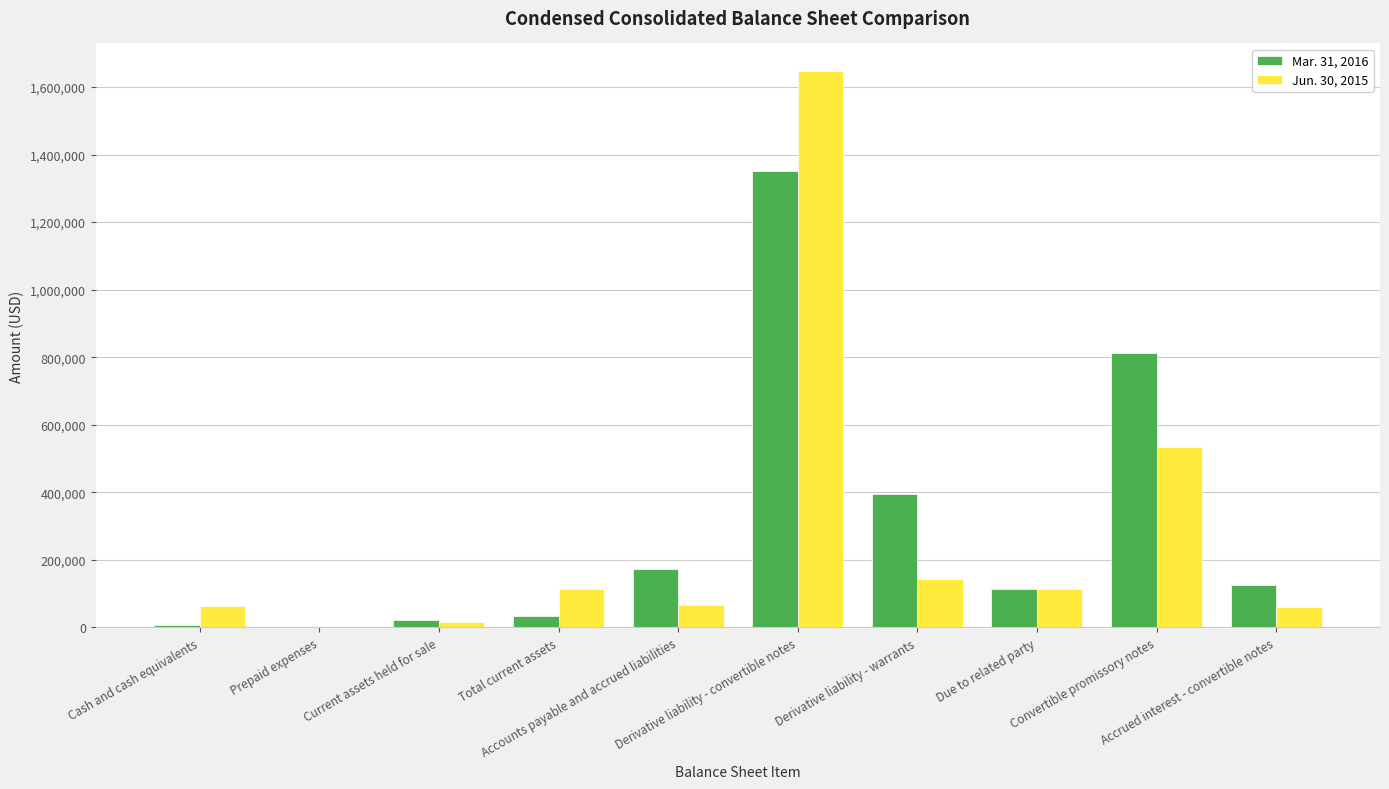

What are all the series names shown in the legend?

Mar. 31, 2016, Jun. 30, 2015